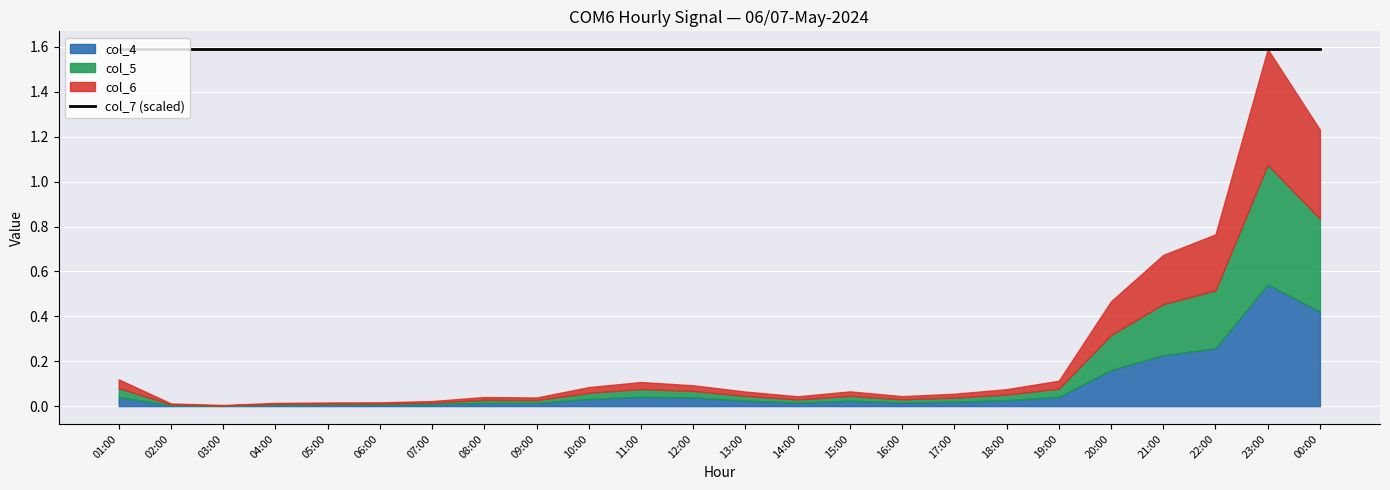

What is the difference between the second highest and minimum values in the col_5 series?

0.4